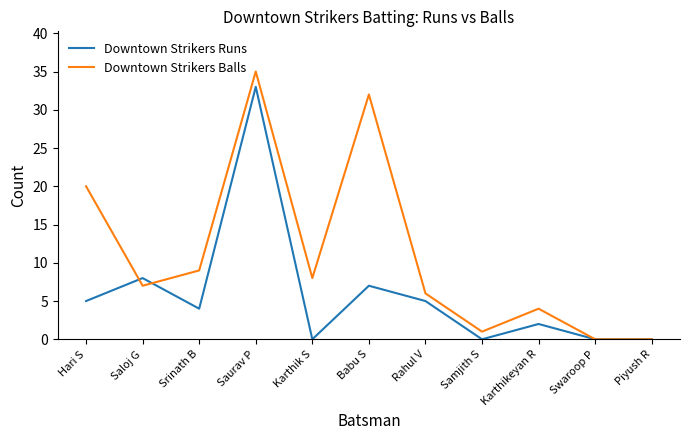

The value of Downtown Strikers Balls at Babu S is 32. True or false?

True